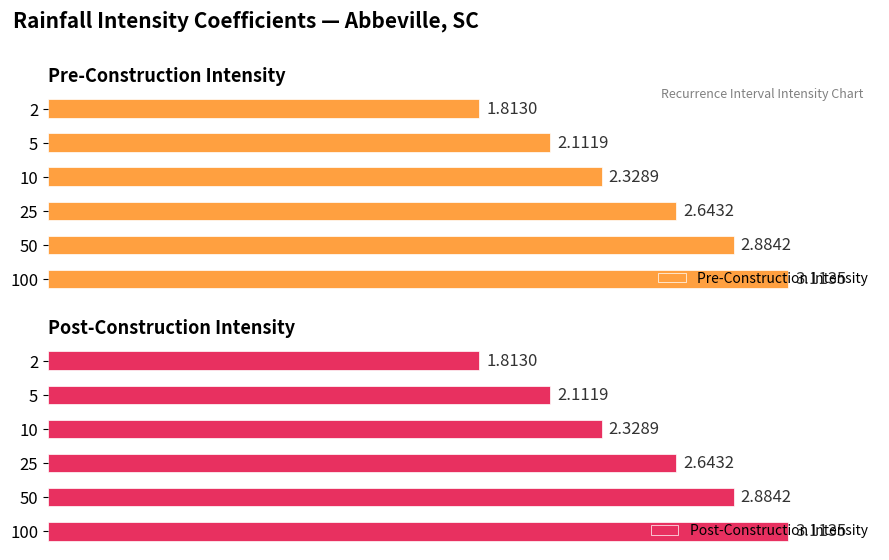

What is the minimum value for Pre-Construction Intensity?

1.8